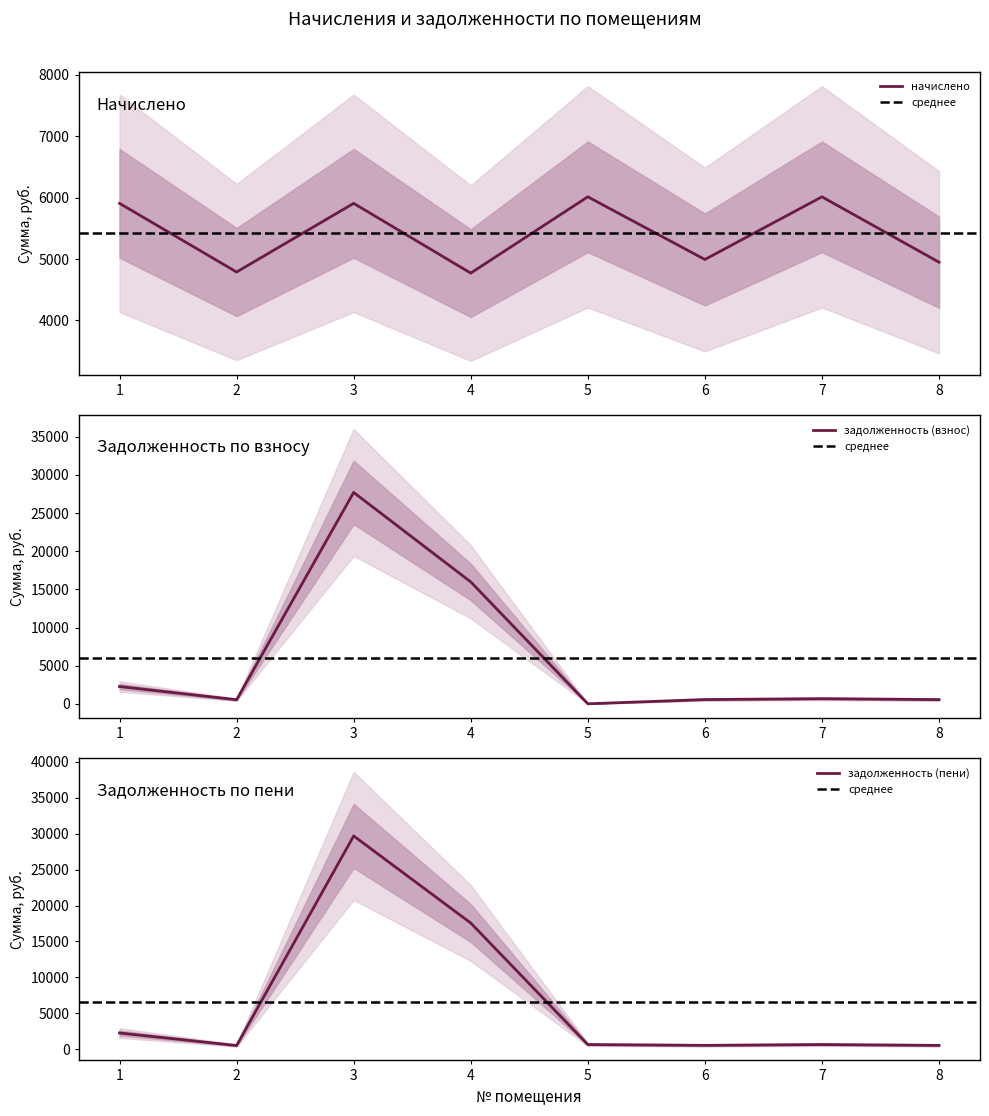

Rank the series by their maximum value, from lowest to highest.

начислено, задолженность (взнос), задолженность (пени)